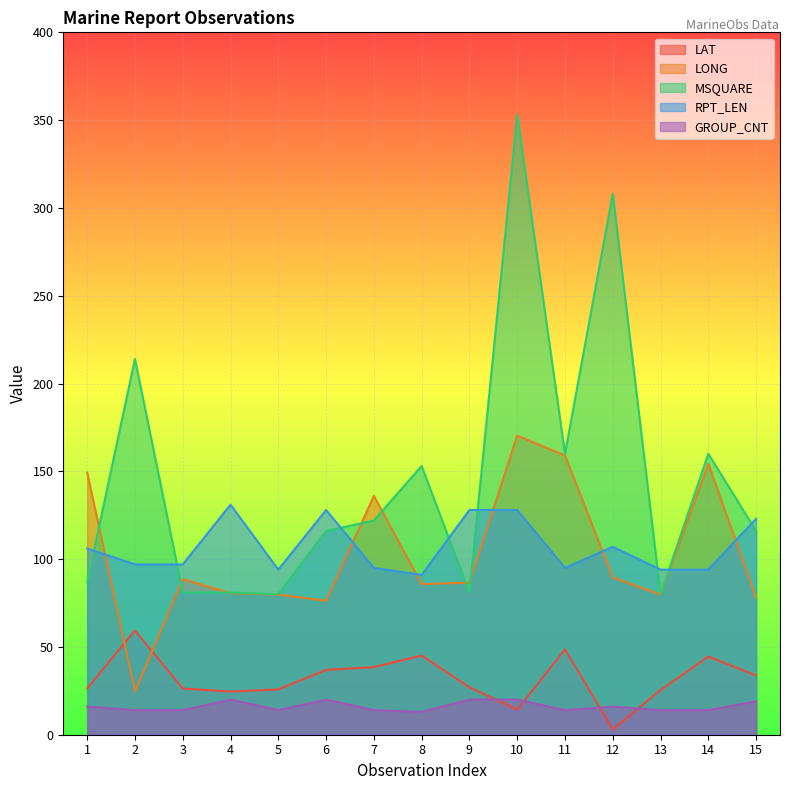

Reading left to right, list all the values displayed in this chart.

LAT: 26.4	59.4	26.3	24.6	25.8	36.9	38.5	45.1	27.0	14.3	48.6	3.0	25.5	44.5	33.8
LONG: 149.3	24.7	88.6	80.6	79.8	76.3	136.0	85.8	86.6	170.3	159.0	89.5	79.8	154.2	78.1
MSQUARE: 87.0	214.0	81.0	81.0	80.0	116.0	122.0	153.0	81.0	353.0	160.0	308.0	80.0	160.0	116.0
RPT_LEN: 106.0	97.0	97.0	131.0	94.0	128.0	95.0	91.0	128.0	128.0	95.0	107.0	94.0	94.0	123.0
GROUP_CNT: 16.0	14.0	14.0	20.0	14.0	20.0	14.0	13.0	20.0	20.0	14.0	16.0	14.0	14.0	19.0